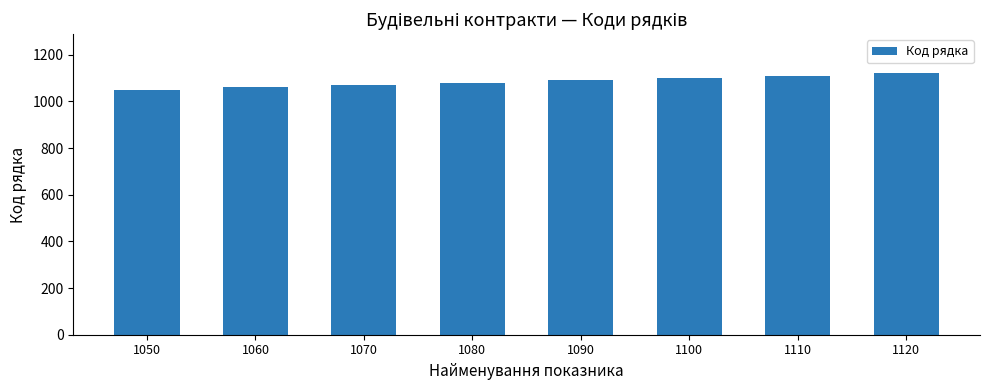

What is the sum of all values?

8680